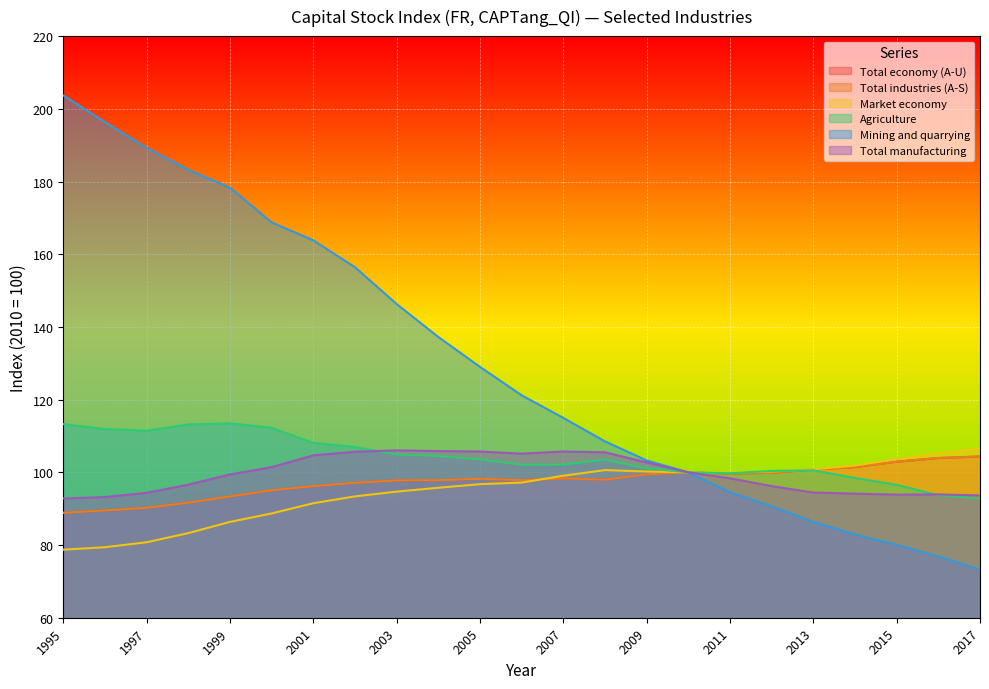

Where is the first local maximum for Total manufacturing?

2003